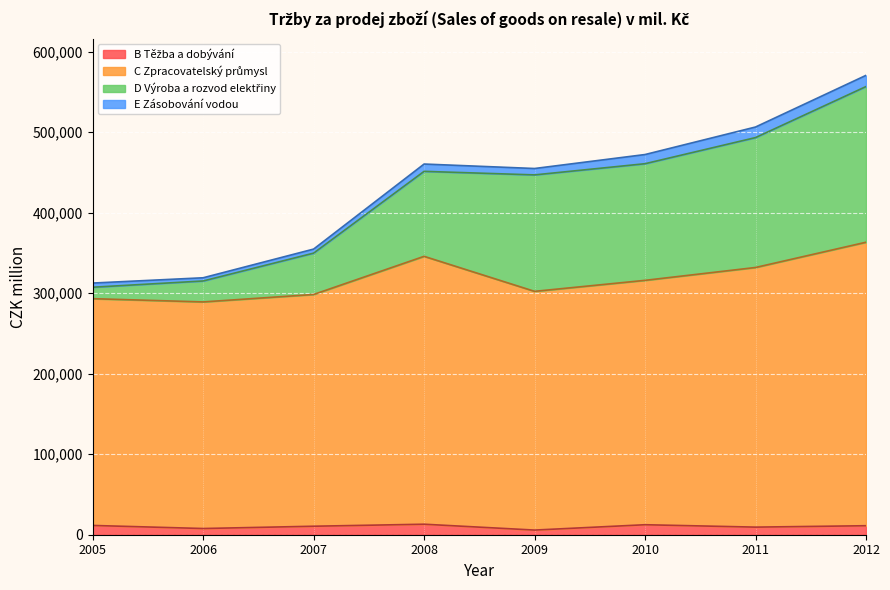

Which category has the highest value in the D Výroba a rozvod elektřiny series?

2012